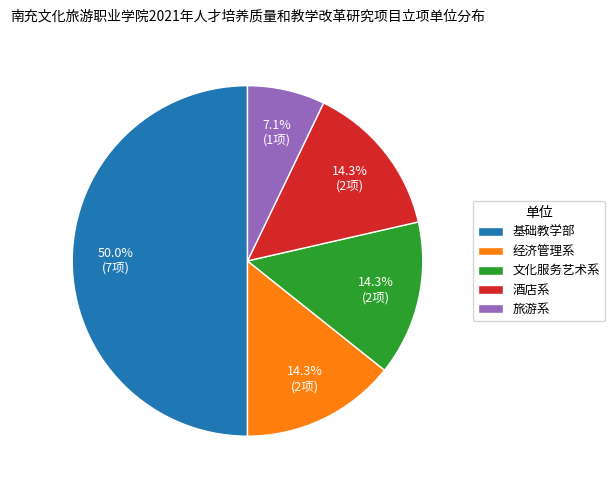

Approximately how many times larger is the value at 文化服务艺术系 compared to 酒店系?

1.0